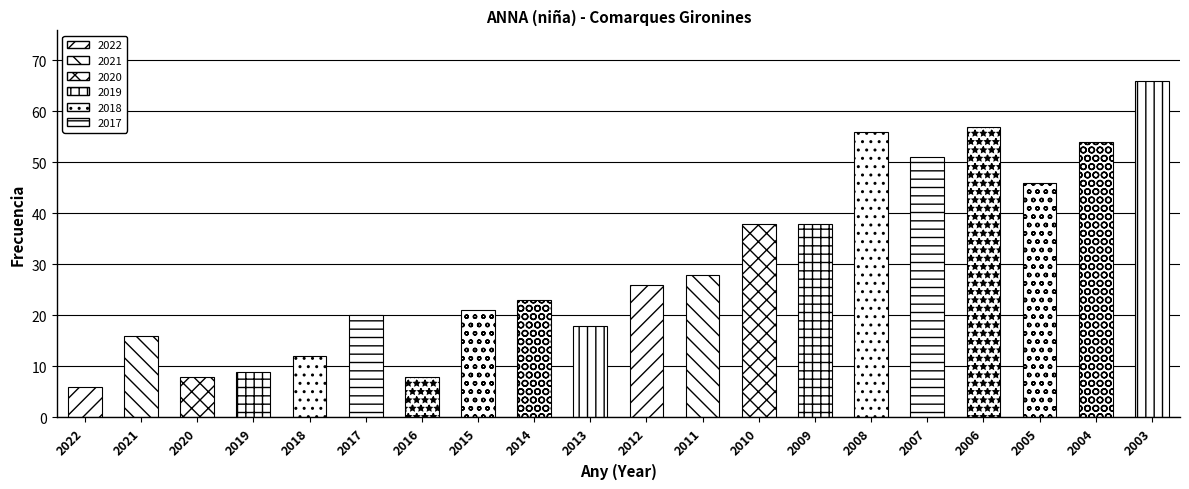

Between 2020 and 2014, which is larger?

2014